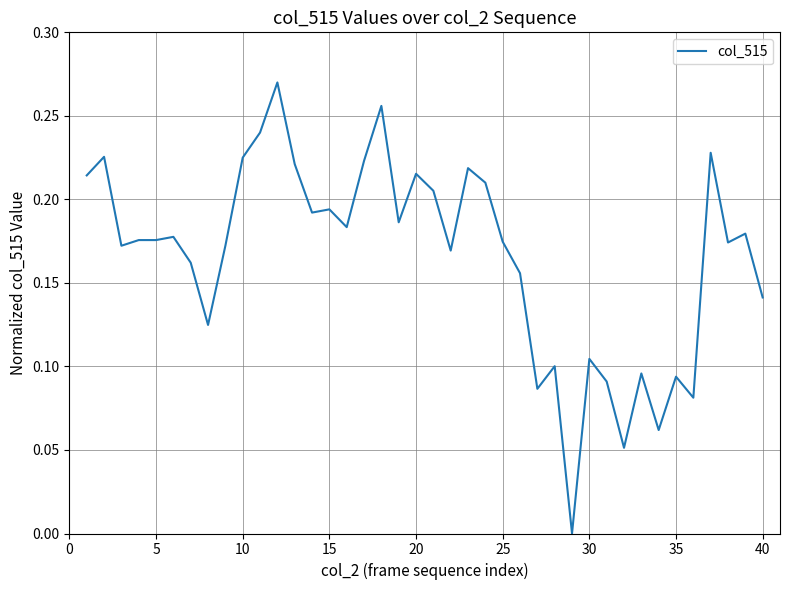

Does the chart have visible grid lines?

Yes